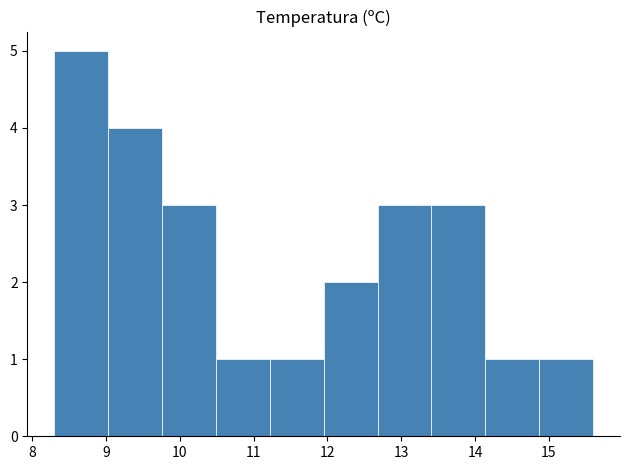

Reading left to right, list every bar in this chart as the range it spans on the x-axis followed by its height. Neither the bar edges nor the heights are printed on the chart, so give them approximately, as read against the axes.

8.30 to 9.03: 5
9.03 to 9.76: 4
9.76 to 10.49: 3
10.49 to 11.22: 1
11.22 to 11.95: 1
11.95 to 12.68: 2
12.68 to 13.41: 3
13.41 to 14.14: 3
14.14 to 14.87: 1
14.87 to 15.60: 1